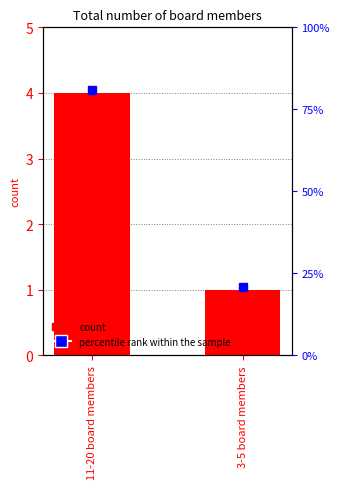

True or false: the data shows 2 at 11-20 board members.

False